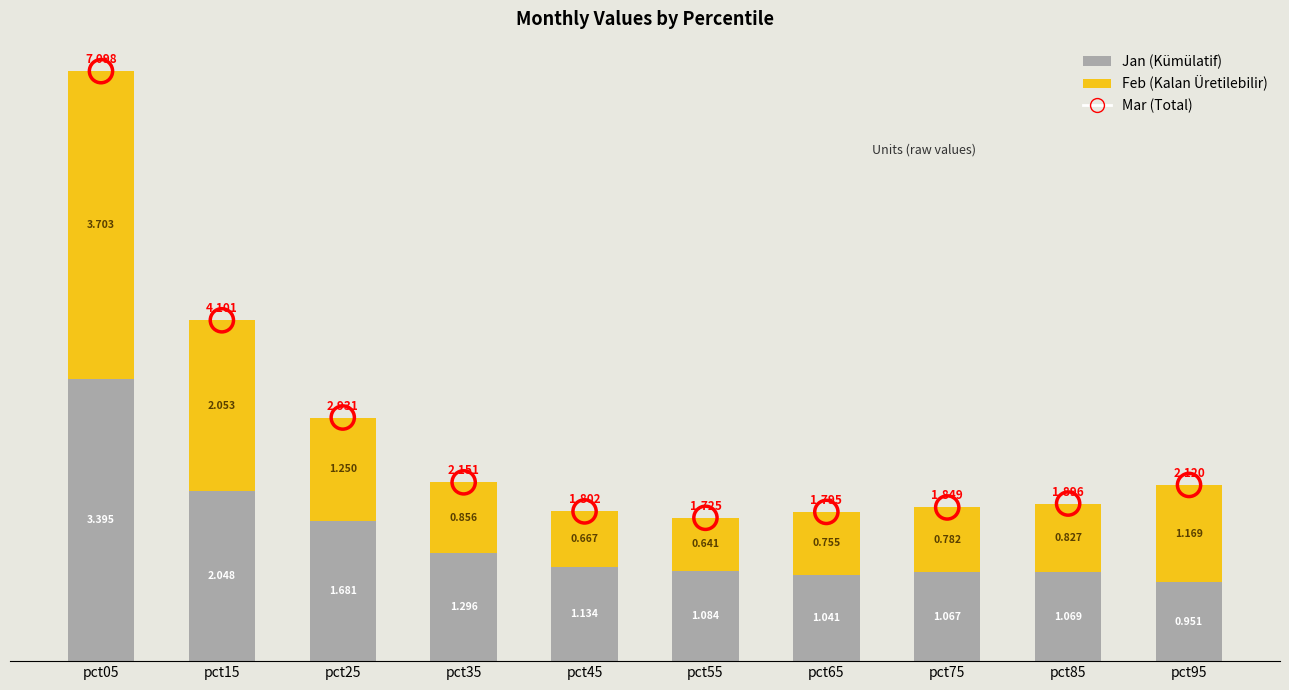

At which category is the sum across all series the highest?

pct05